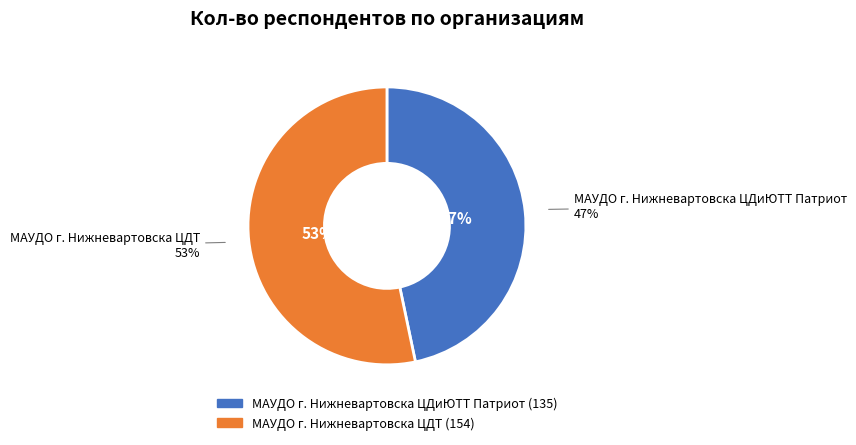

The МАУДО г. Нижневартовска ЦДТ slice represents 47% of the pie. True or false?

False